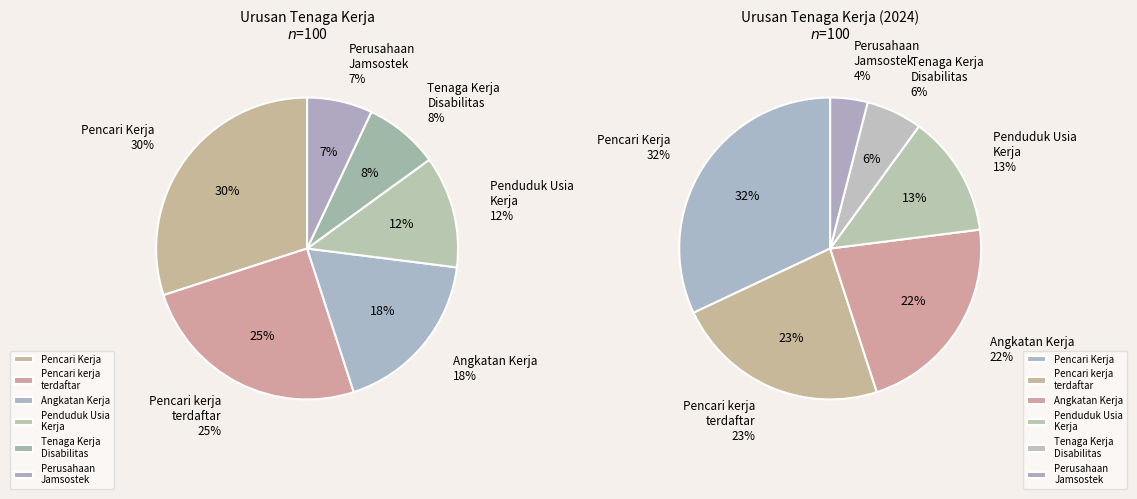

To the nearest percent, what percentage of the pie is Pencari Kerja?

30%